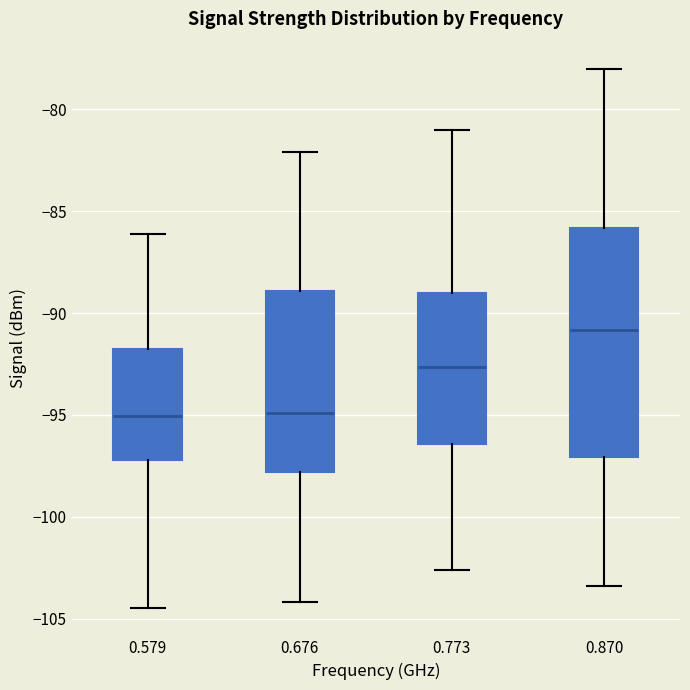

Which box's median line is the highest?

0.870